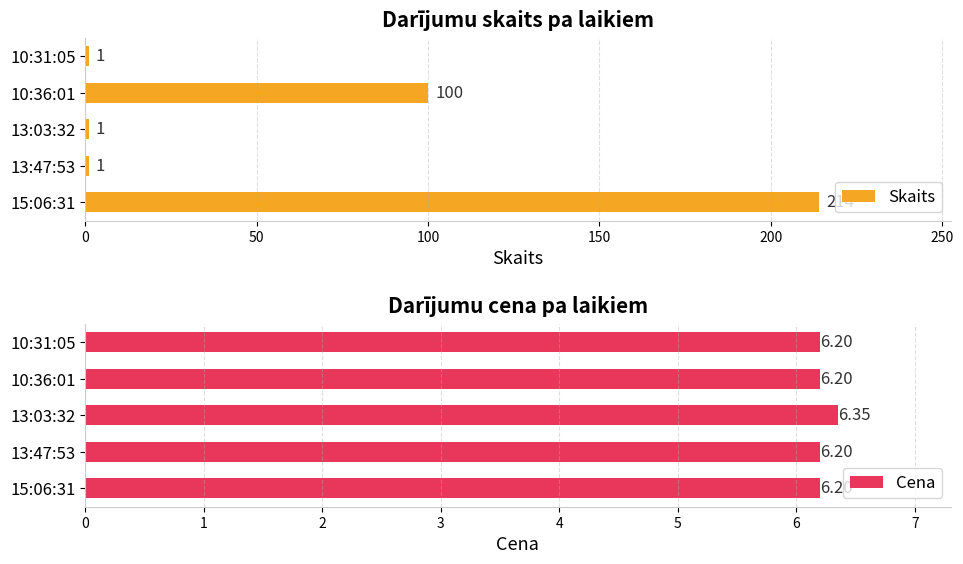

Are the bars grouped side by side (vs. stacked)?

Yes